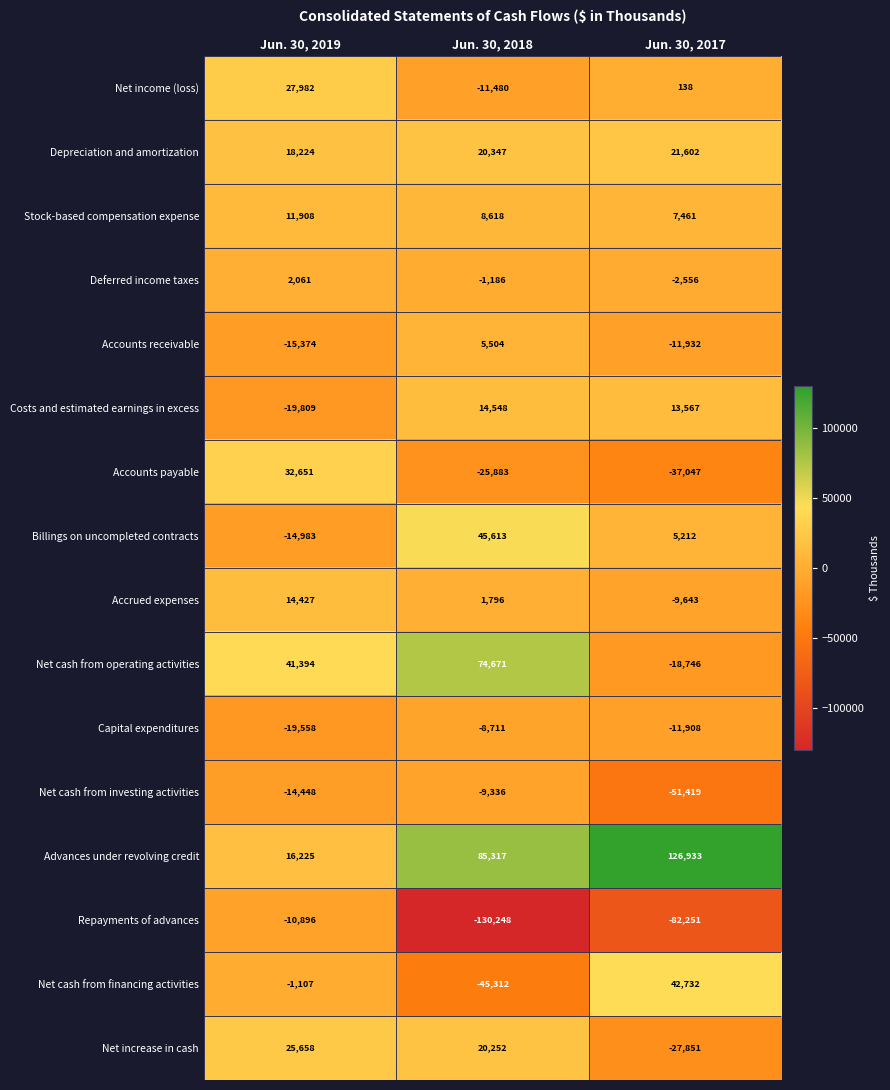

What value does the Net income (loss) series have at Jun. 30, 2017?

138